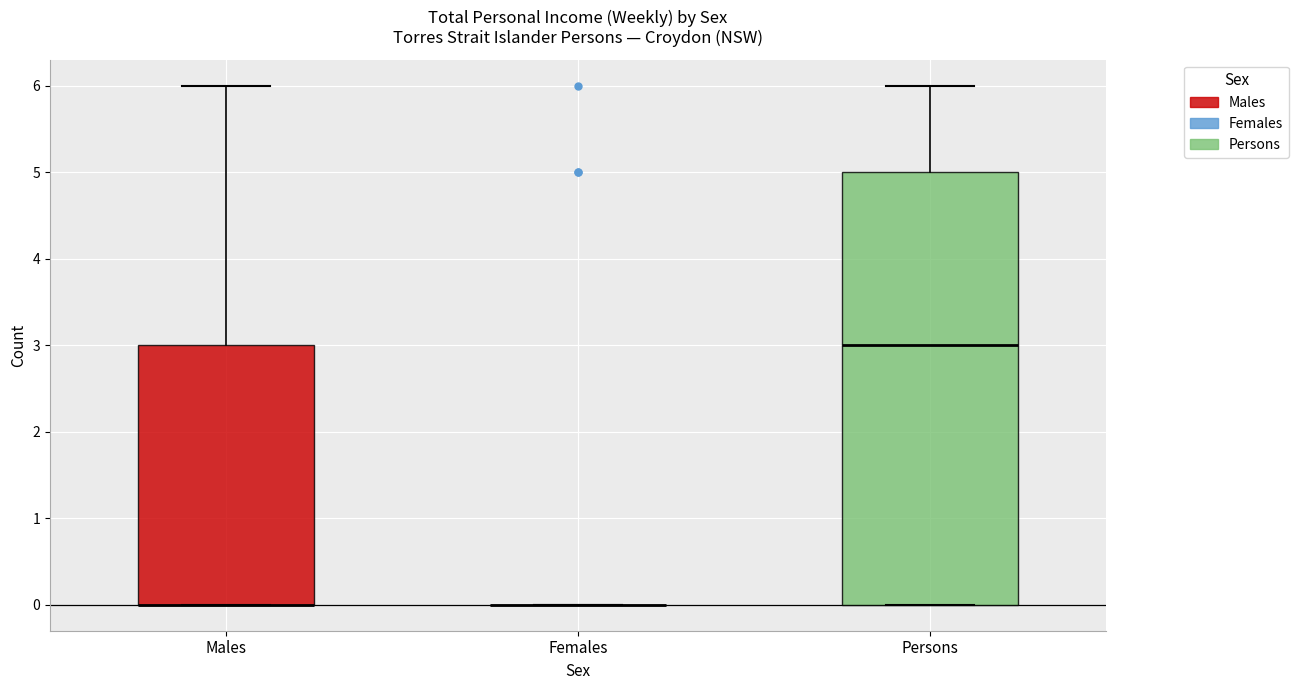

Reading left to right, transcribe this box plot: for each box, give where its median line is, the range the box spans, and where its two whiskers end, as read against the y-axis. The values are not printed on the chart, so give them approximately, as read against the axis.

Males: median 0 (drawn on the box's lower edge), box 0 to 3, whiskers 0 to 6
Females: box collapsed to a line at 0, whiskers 0 to 0
Persons: median 3, box 0 to 5, whiskers 0 to 6